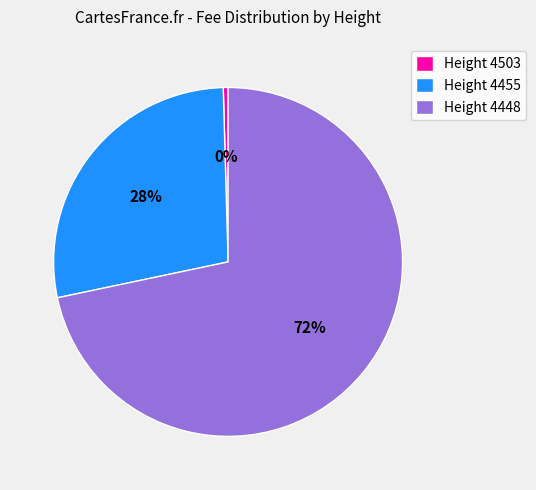

Does Height 4455 represent more than half of the total?

No